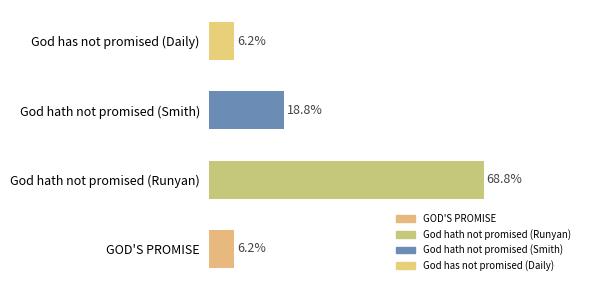

Does the chart contain any negative values?

No